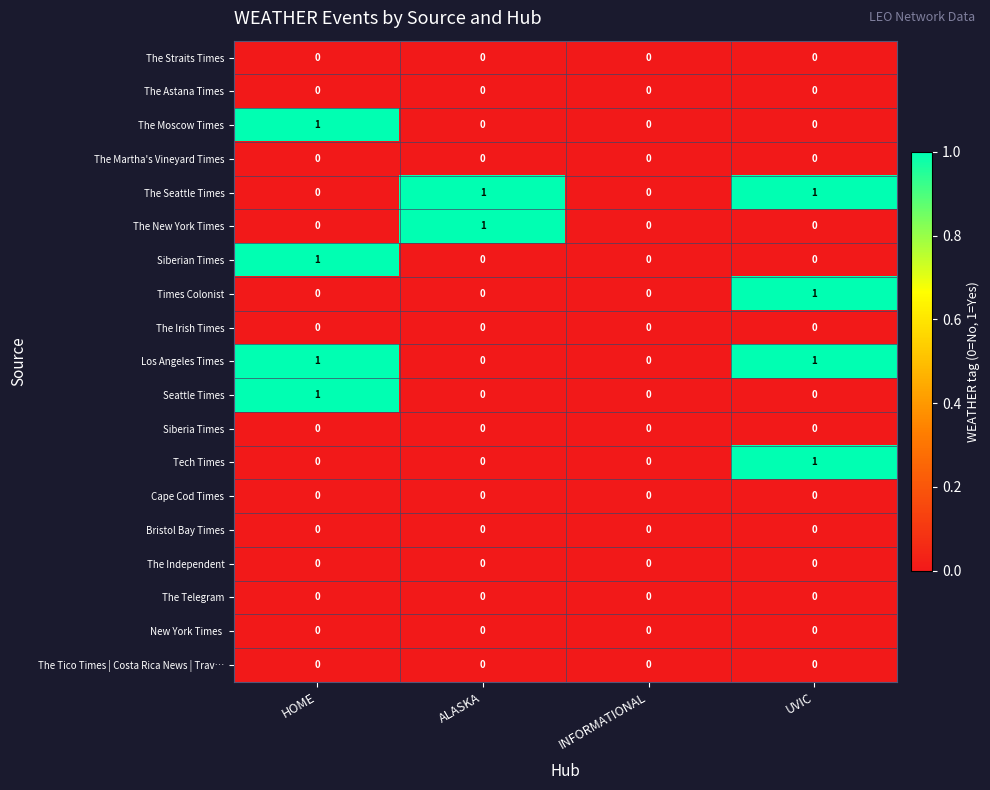

Which category has the highest value in the Tech Times series?

UVIC